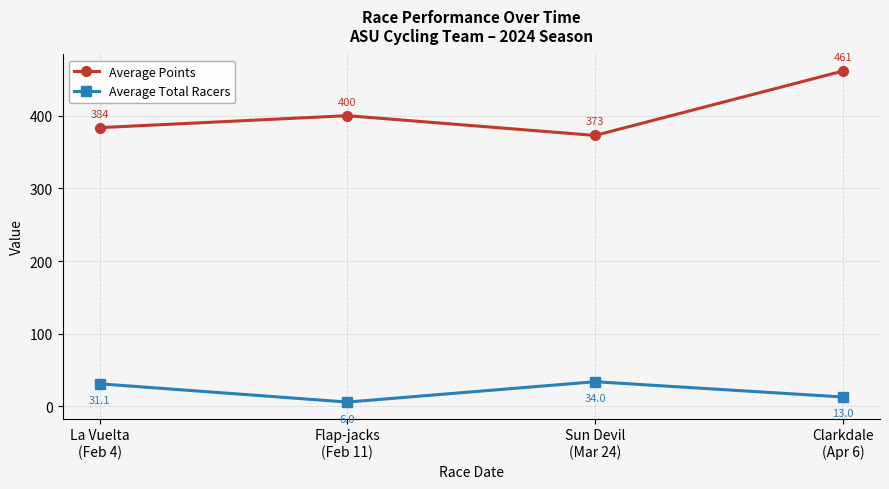

Reading left to right, list all the values displayed in this chart.

Average Points: La Vuelta
(Feb 4)=383.5	Flap-jacks
(Feb 11)=400.0	Sun Devil
(Mar 24)=372.8	Clarkdale
(Apr 6)=461.4
Average Total Racers: La Vuelta
(Feb 4)=31.1	Flap-jacks
(Feb 11)=6.0	Sun Devil
(Mar 24)=34.0	Clarkdale
(Apr 6)=13.0